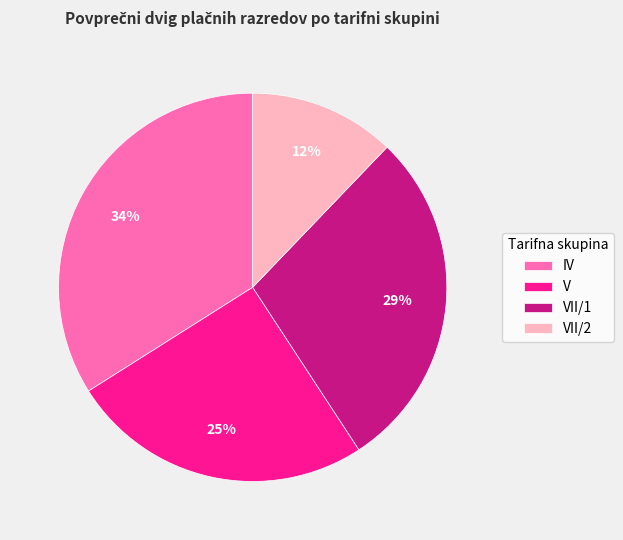

To the nearest percent, what is the difference between the IV and VII/1 slice percentages?

5%